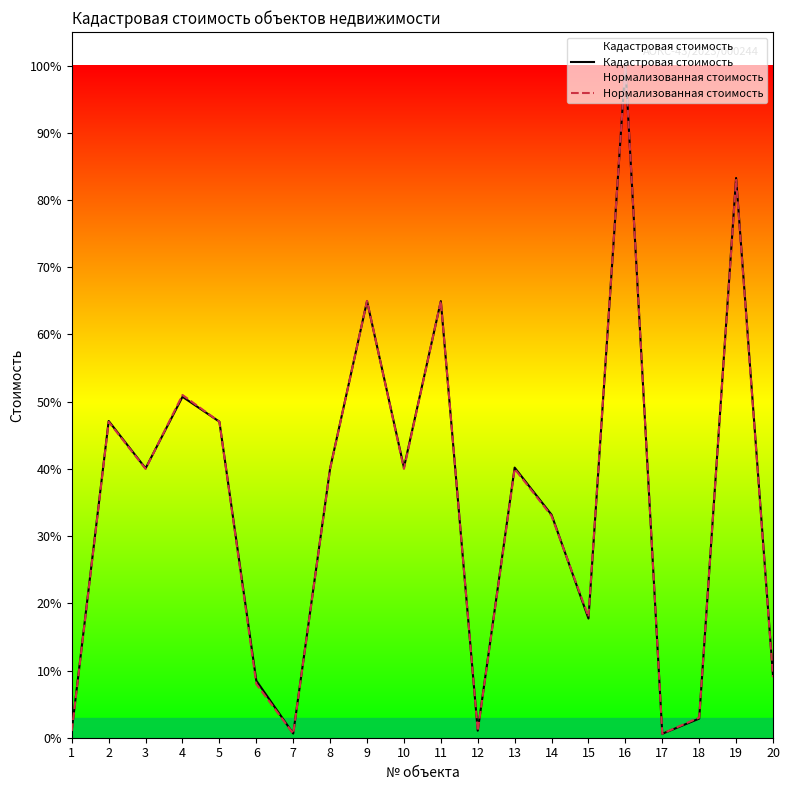

Rank the series at 11 from lowest to highest value.

Кадастровая стоимость, Нормализованная стоимость